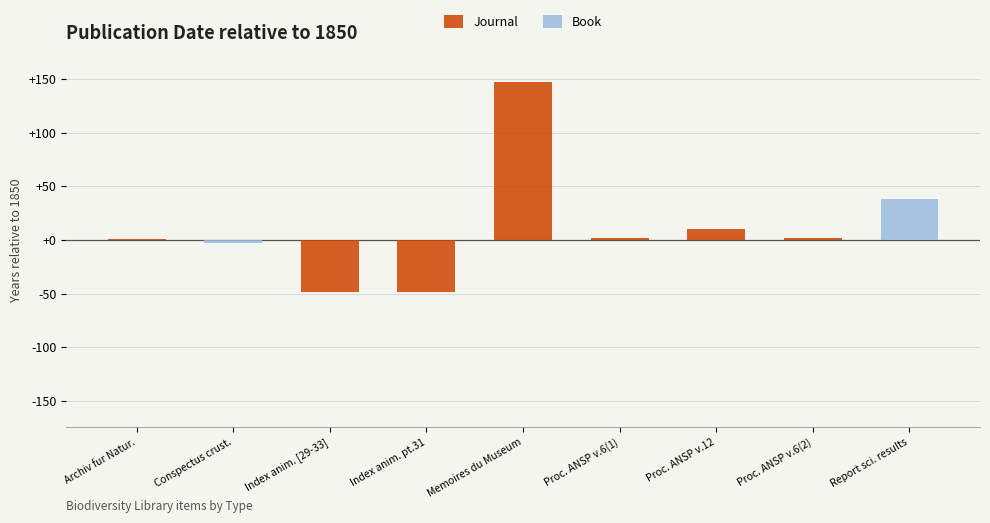

At which label is Journal closest to 49?

Proc. ANSP v.12